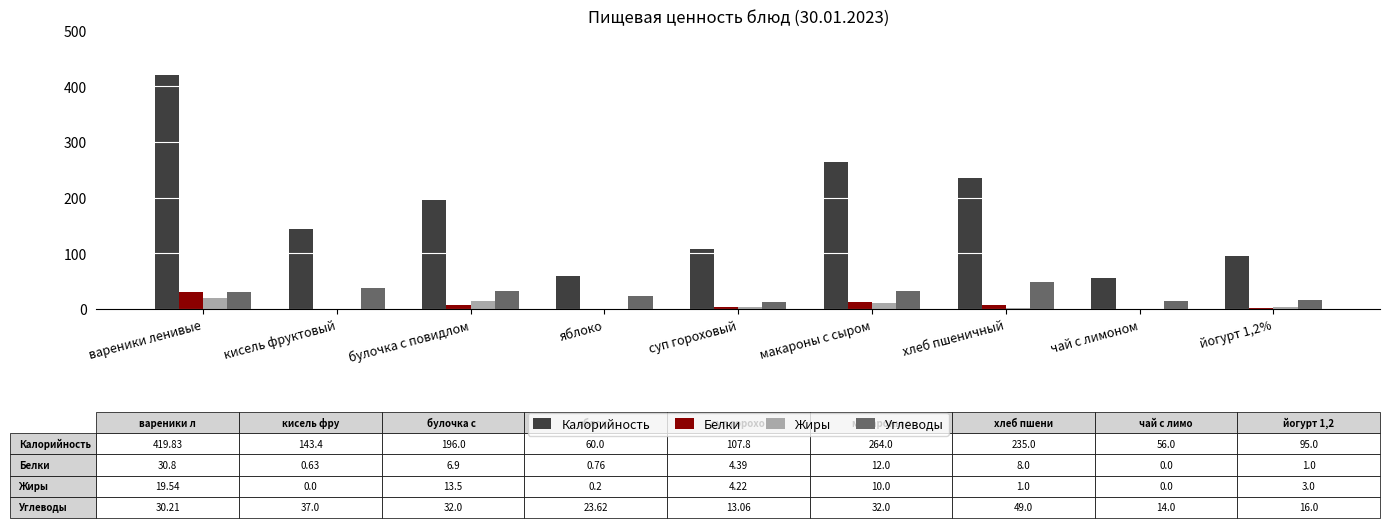

Which category has the highest value in the Углеводы series?

хлеб пшеничный